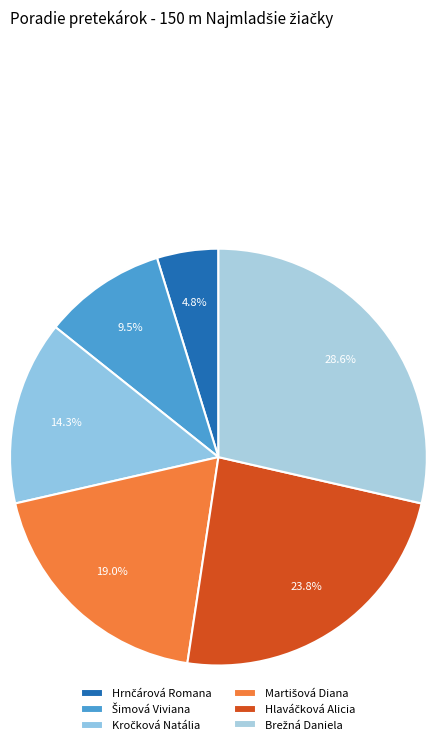

Count the number of slices in the pie.

6